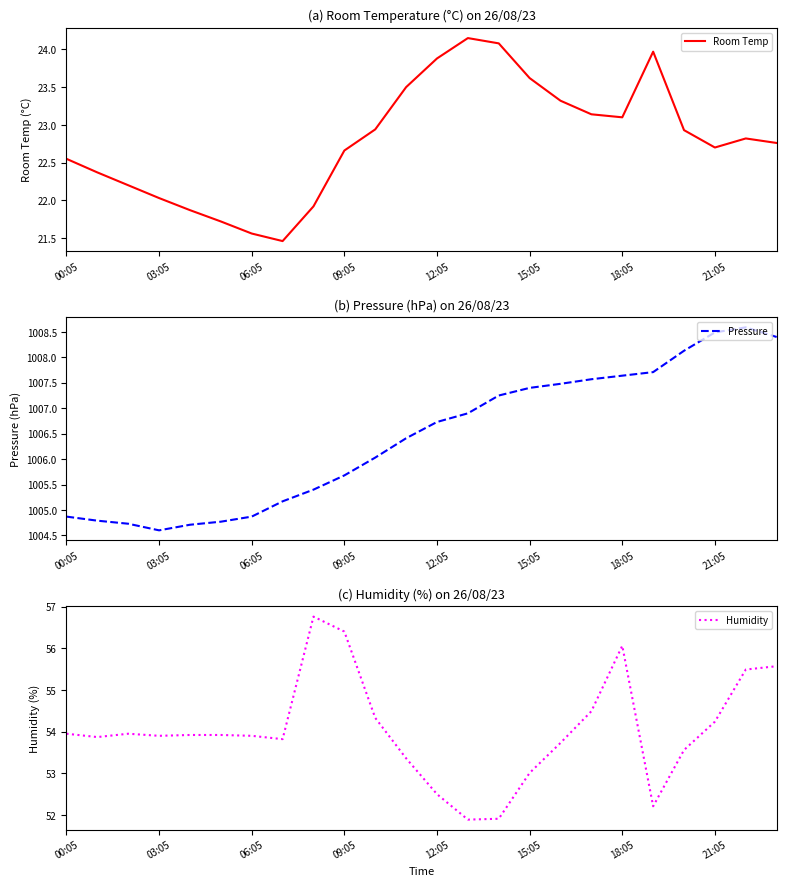

What is the maximum value for Humidity?

56.8